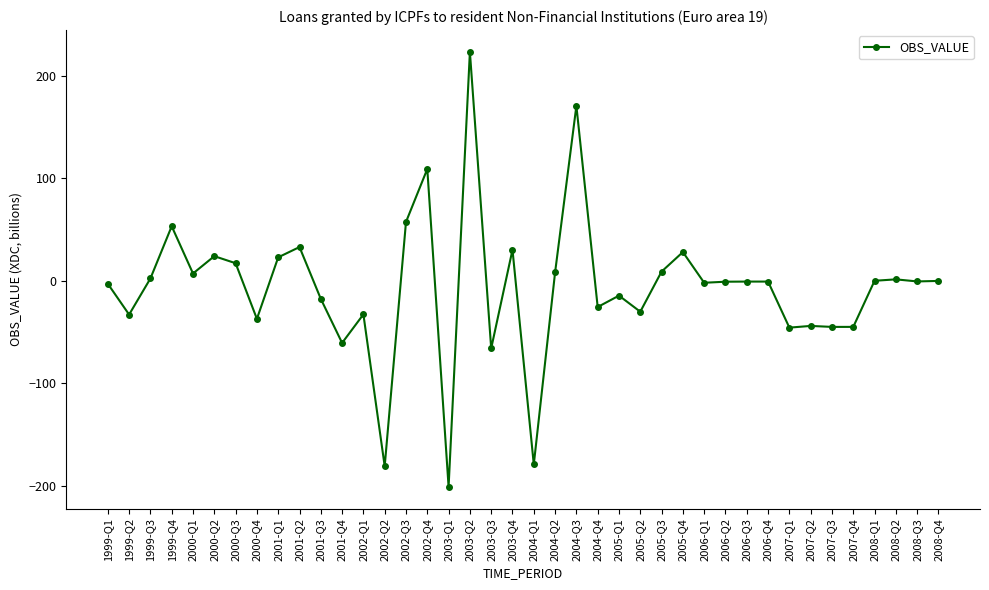

What is the change in value from 2001-Q2 to 2006-Q2?

-33.8